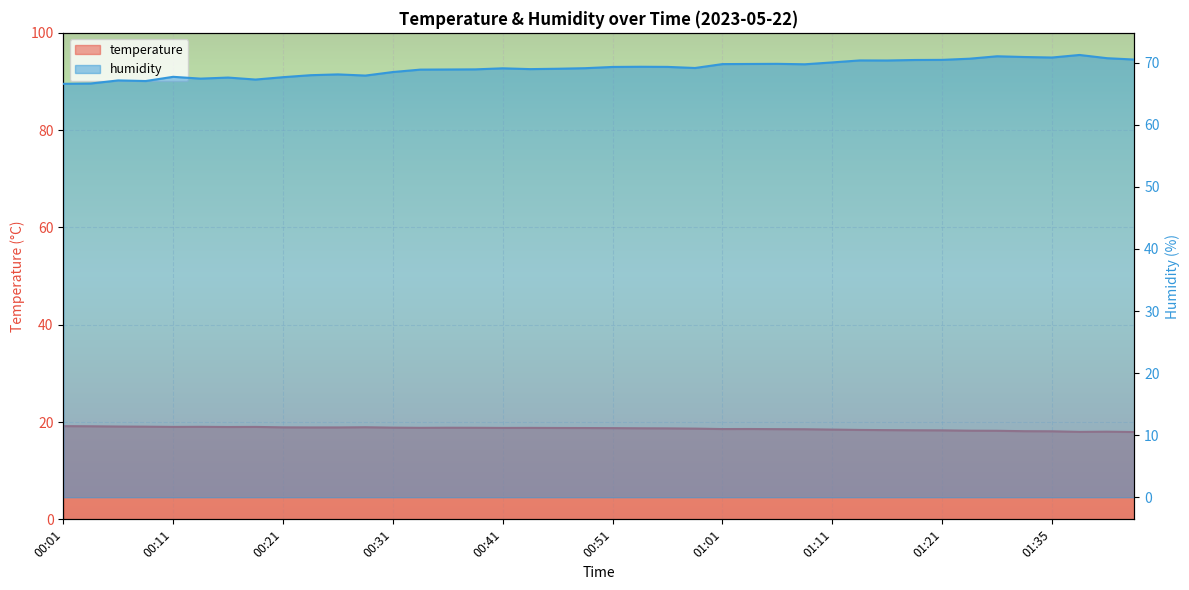

At which category does temperature reach its first local valley?

00:11